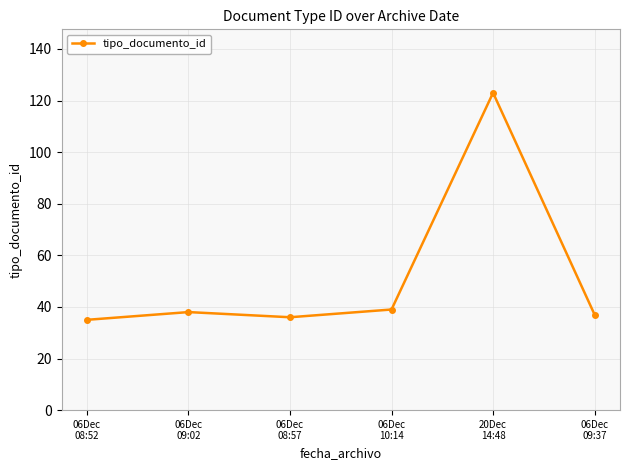

True or false: the data has more than 2 interior local peaks.

False